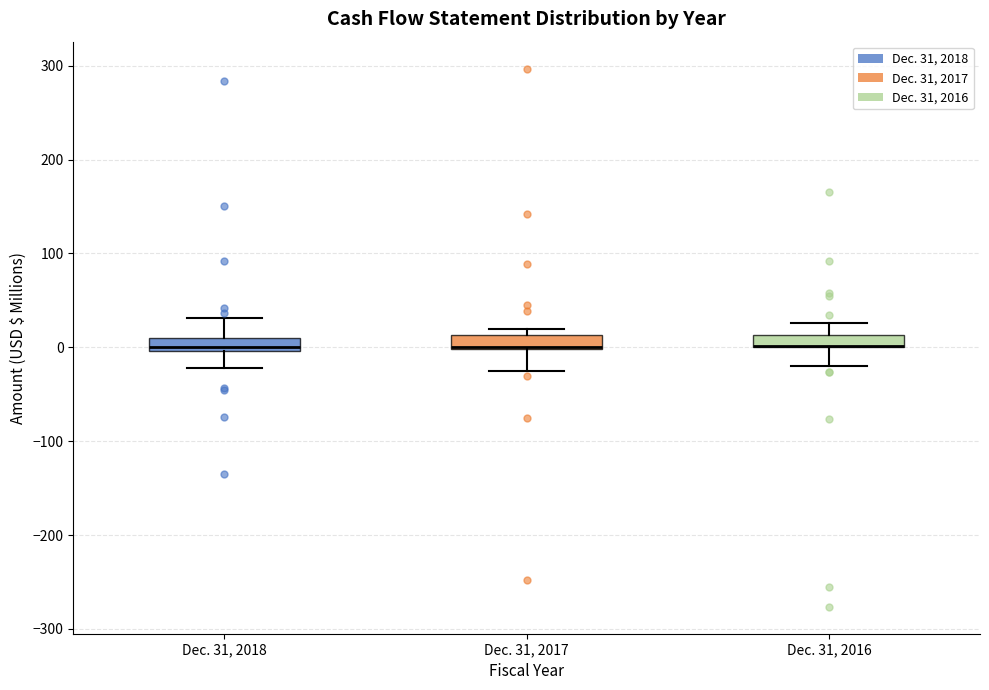

Where does the lower whisker of the box for Dec. 31, 2018 end on the y-axis? The values are not printed on the chart, so give them approximately, as read against the axis.

-20